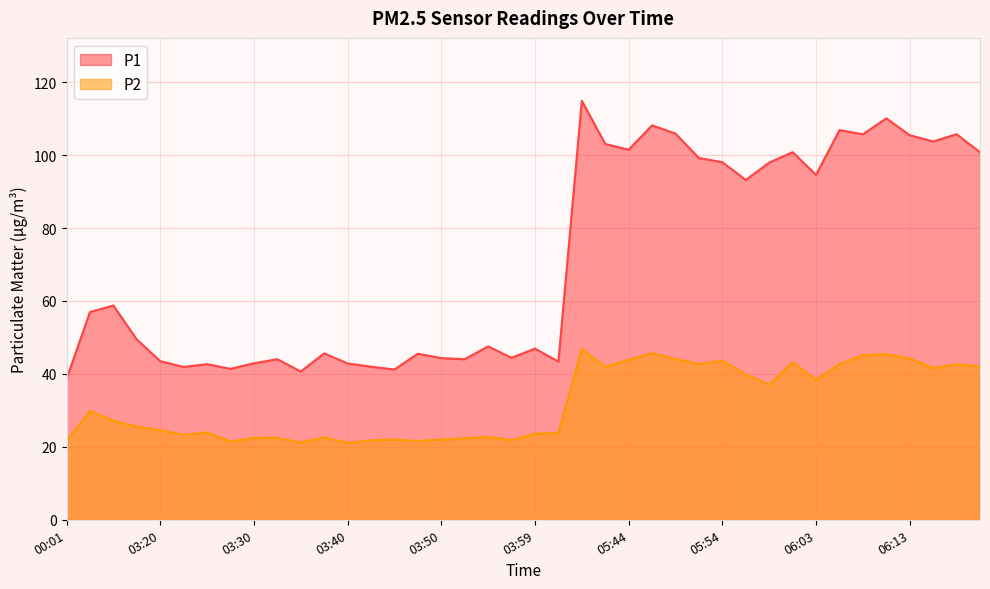

Reading left to right, what are all the values shown in this chart?

P1: 38.6	57.0	58.7	49.5	43.5	41.9	42.7	41.4	42.9	44.0	40.6	45.6	42.9	42.0	41.2	45.5	44.3	44.0	47.5	44.4	46.9	43.4	114.9	103.0	101.5	108.2	105.9	99.2	98.0	93.2	97.9	100.8	94.6	106.8	105.7	110.1	105.5	103.7	105.7	100.8
P2: 21.6	29.9	27.2	25.6	24.6	23.3	23.9	21.5	22.4	22.5	21.2	22.6	21.1	21.8	22.0	21.6	22.0	22.3	22.7	21.9	23.6	23.8	46.8	42.0	43.9	45.6	44.1	42.7	43.6	39.9	37.0	43.2	38.4	42.7	45.1	45.4	44.2	41.6	42.6	42.1